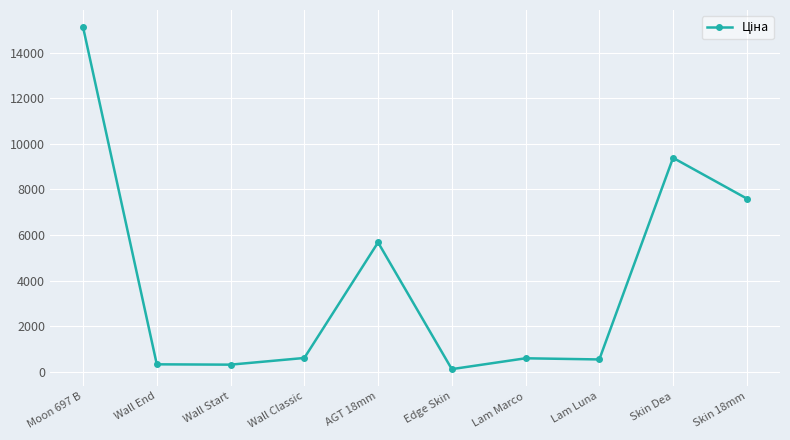

At which category does the chart reach its peak across all series?

Moon 697 B